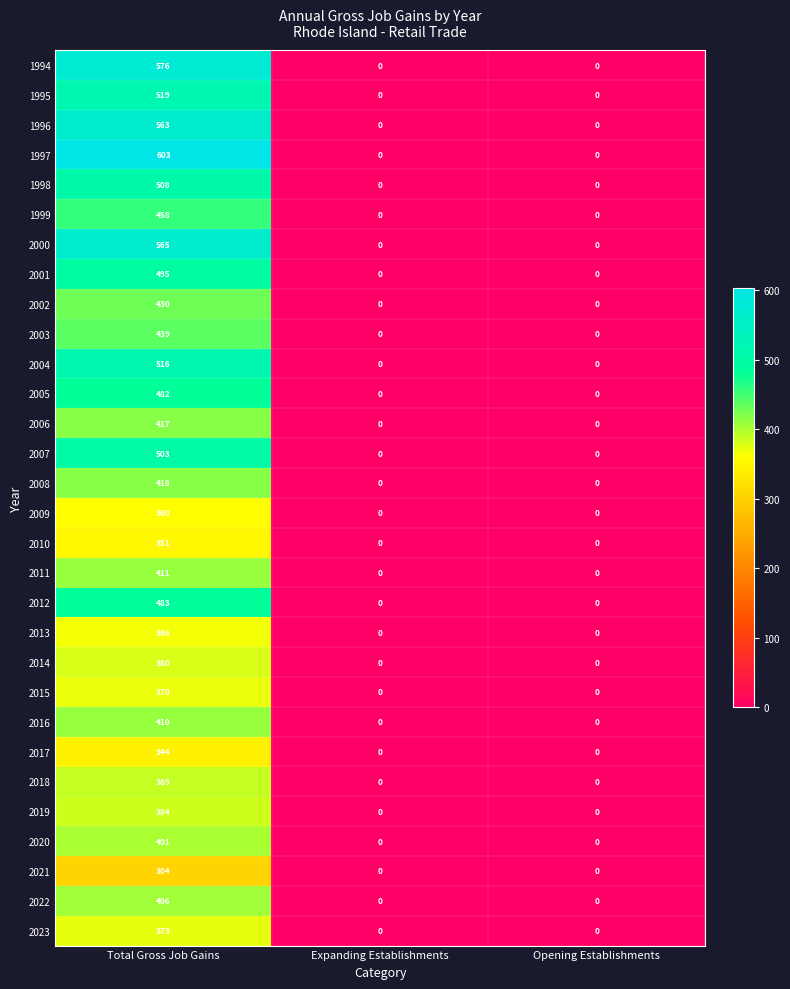

How many values in 2023 are above zero?

1